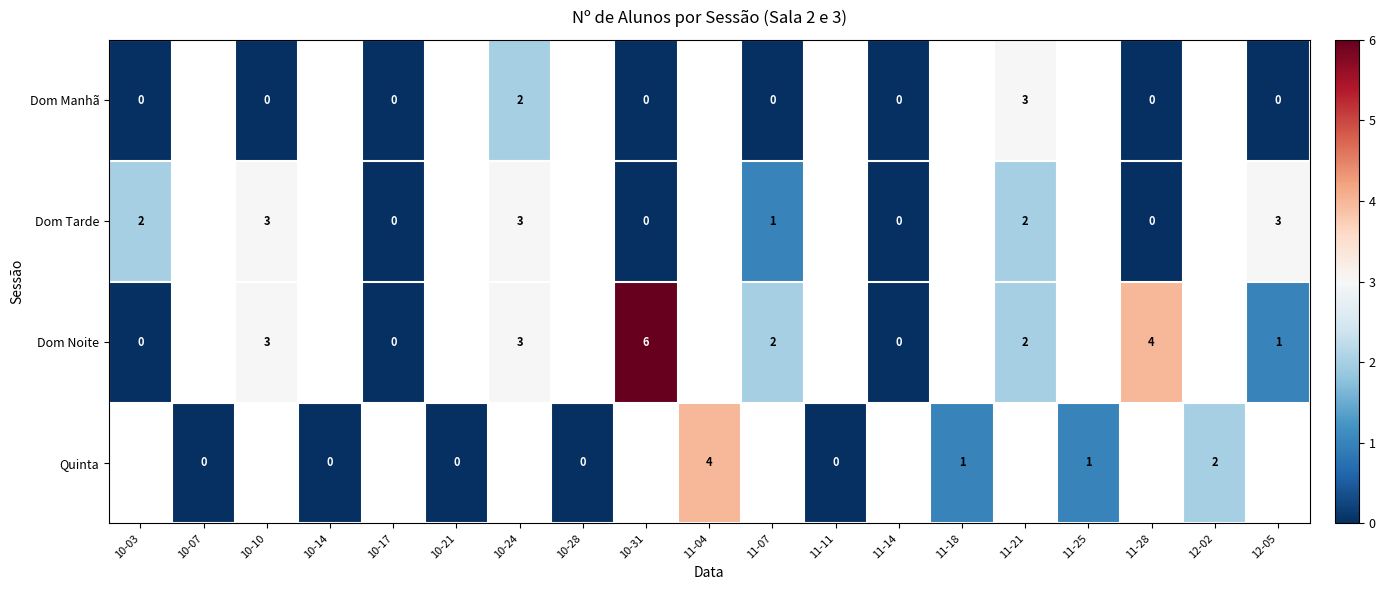

Is it true that Quinta equals 2 at 12-02?

True